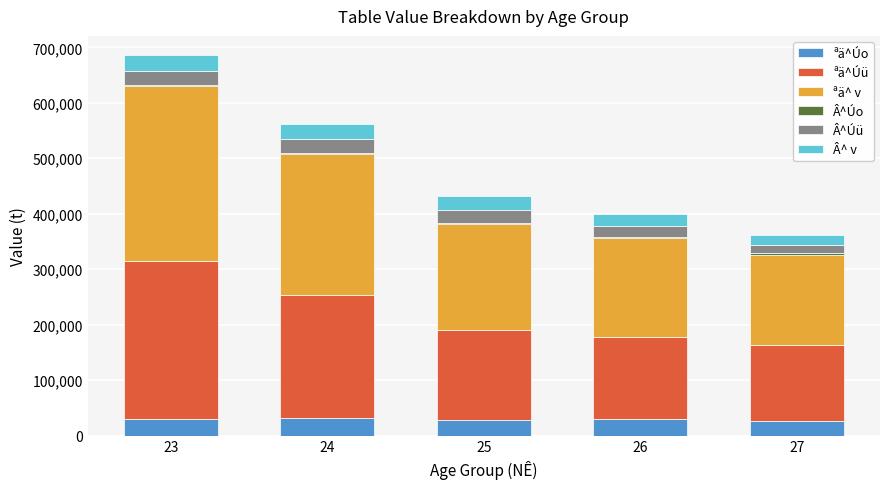

What is the maximum value for ªä^Úo?

30985